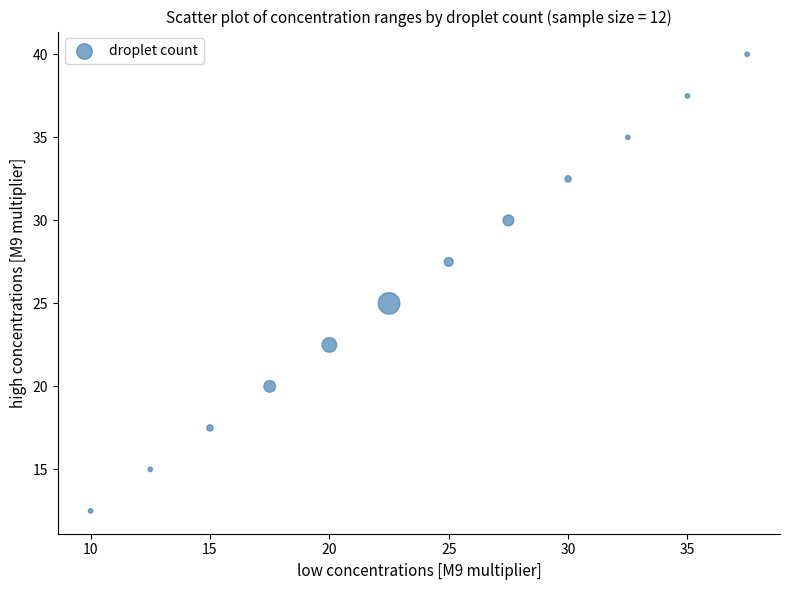

What Y value in the scatter plot is closest to 26?

25.0